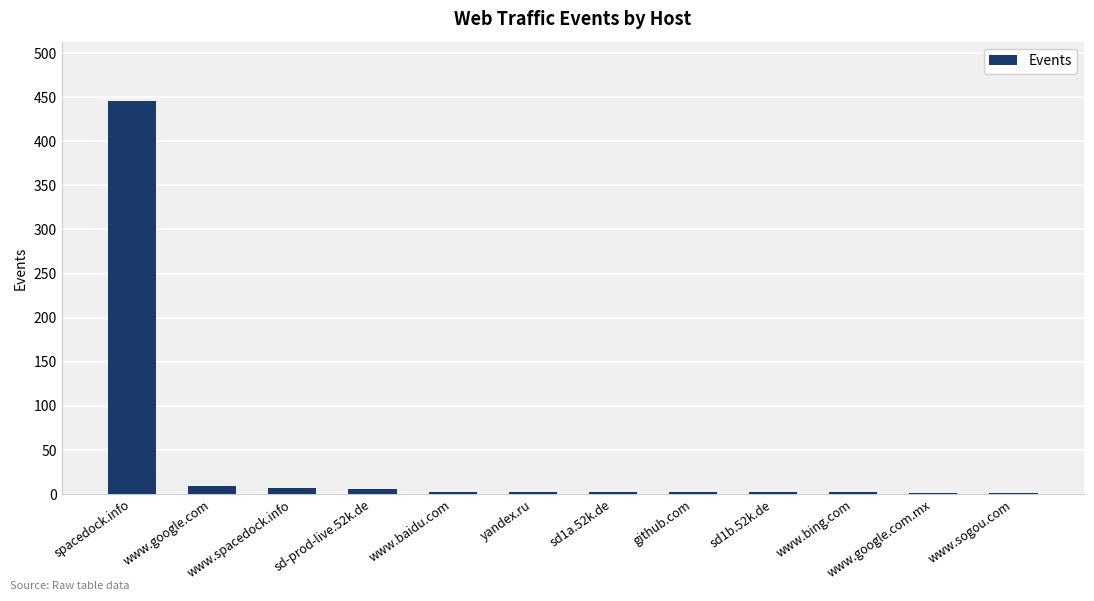

What is the sum of all values?

485